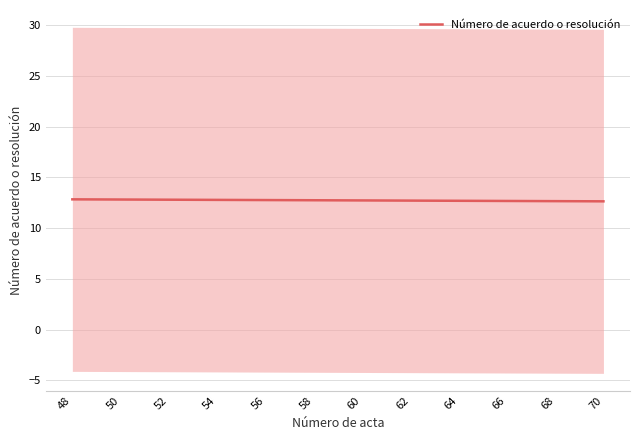

True or false: the data shows 20.5 at 21.

False